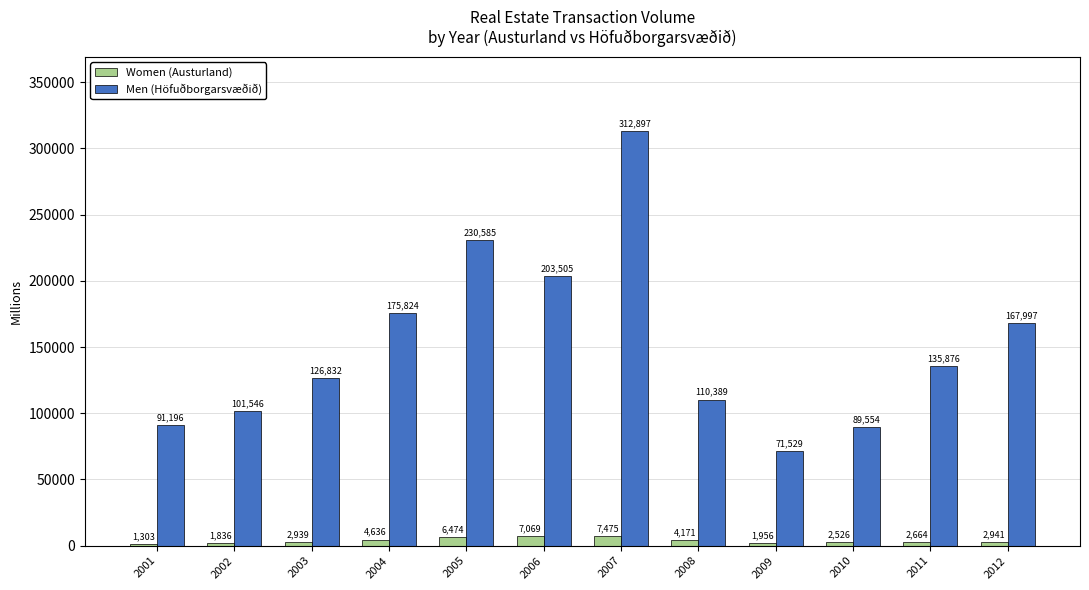

At which category is the sum across all series the highest?

2007